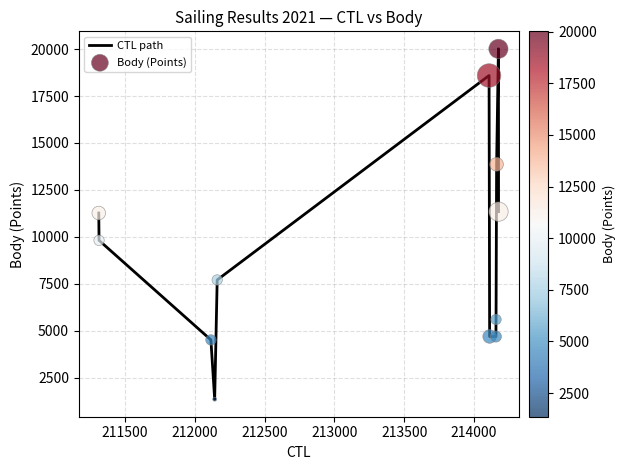

What is the greatest value displayed?

20012